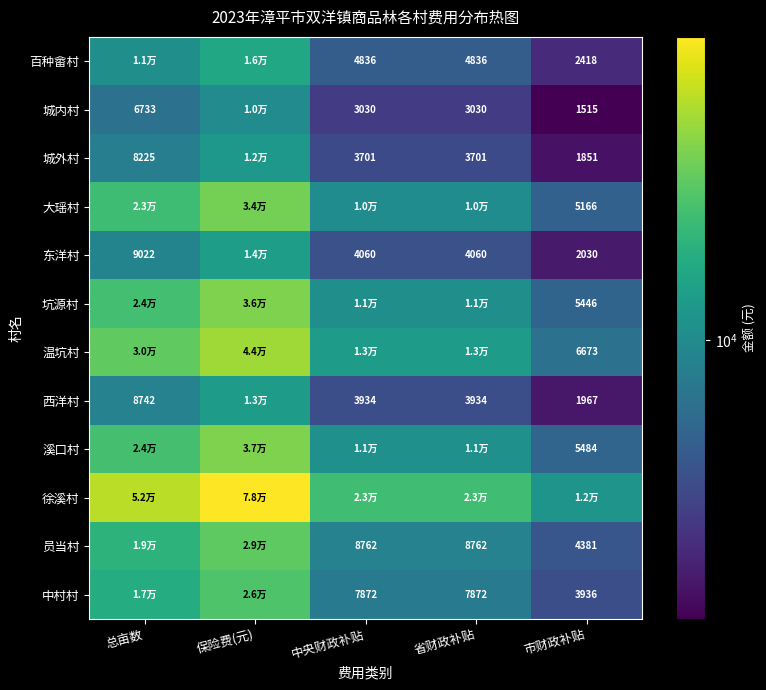

Which series has the largest total across all categories?

徐溪村